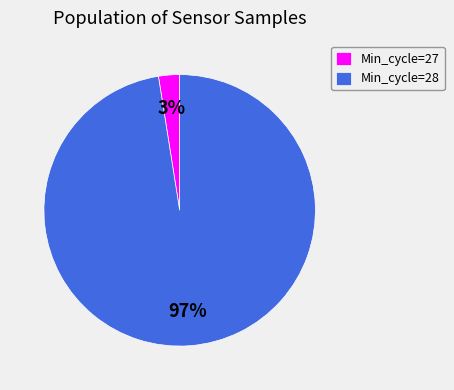

To the nearest percent, what percentage of the pie is Min_cycle=28?

97%